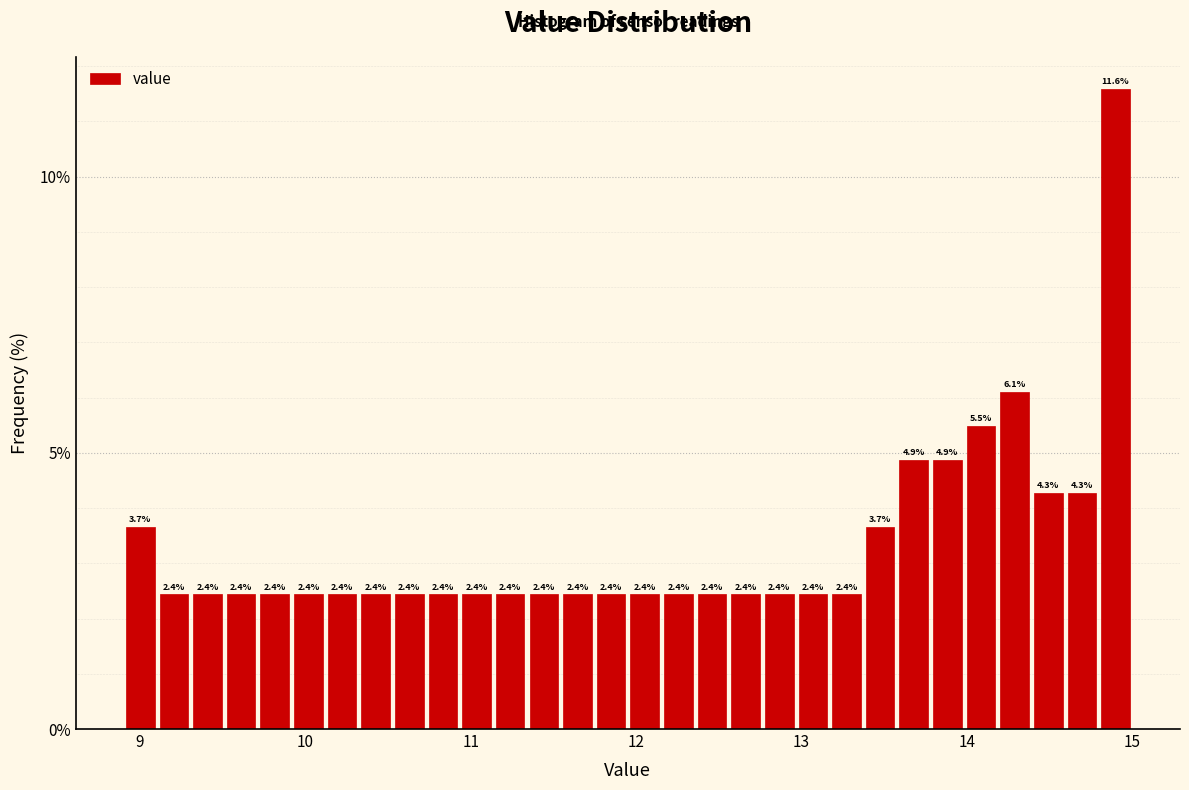

Read against the x-axis, roughly where is the centre of the tallest bar?

14.9